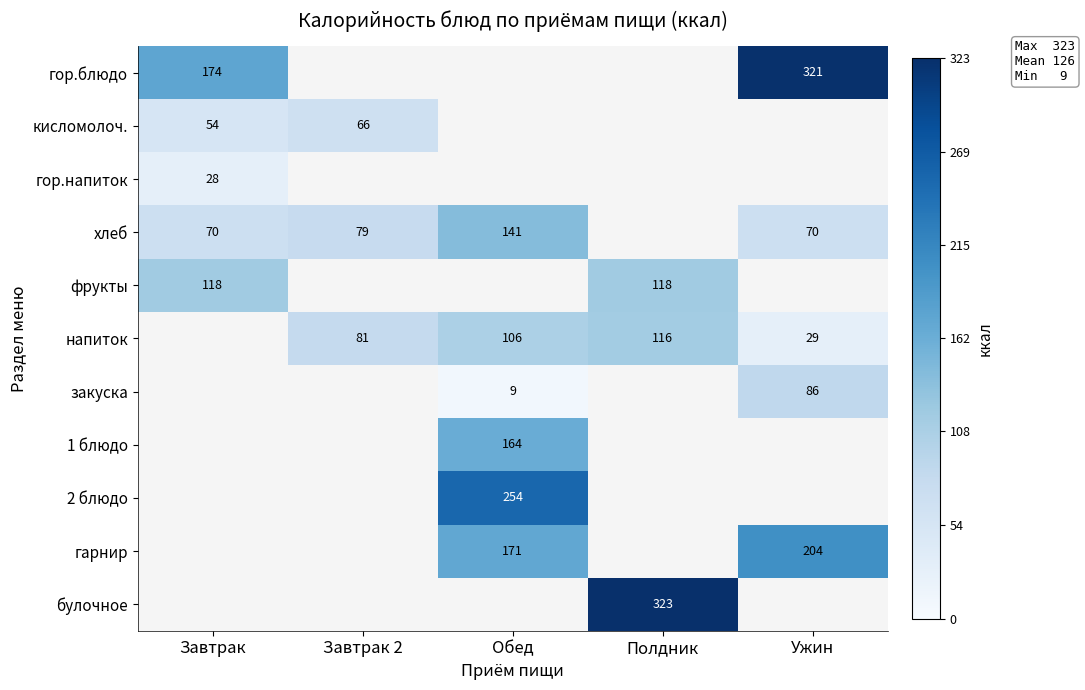

Which category has the highest value across all series?

Полдник